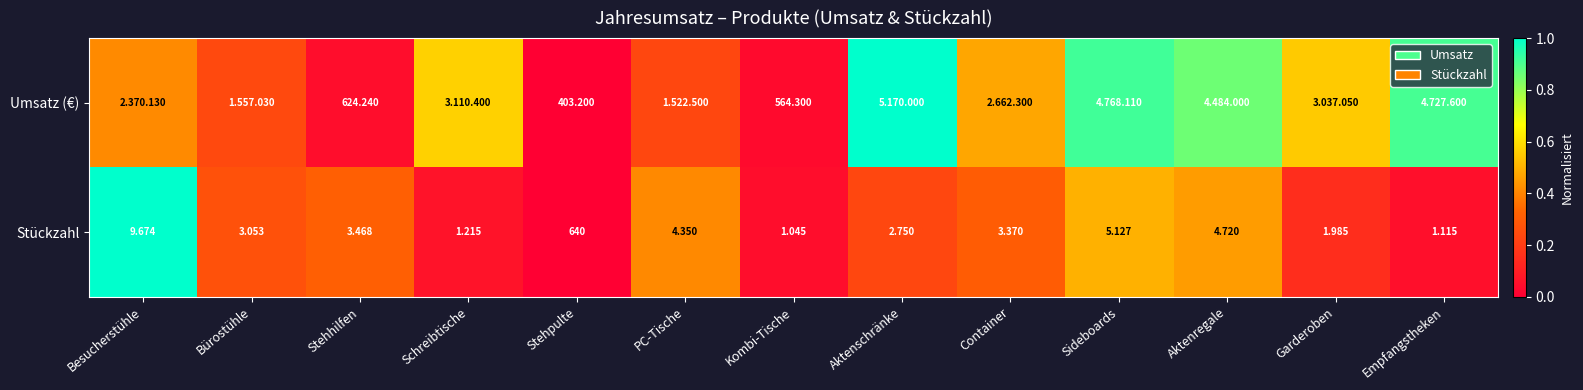

At which category does the chart reach its peak across all series?

Aktenschränke